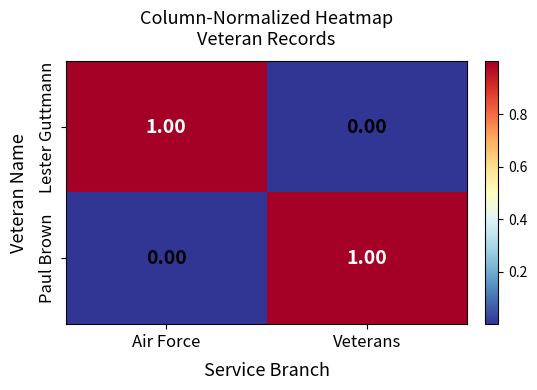

At which label is Lester Guttmann closest to 0?

Veterans